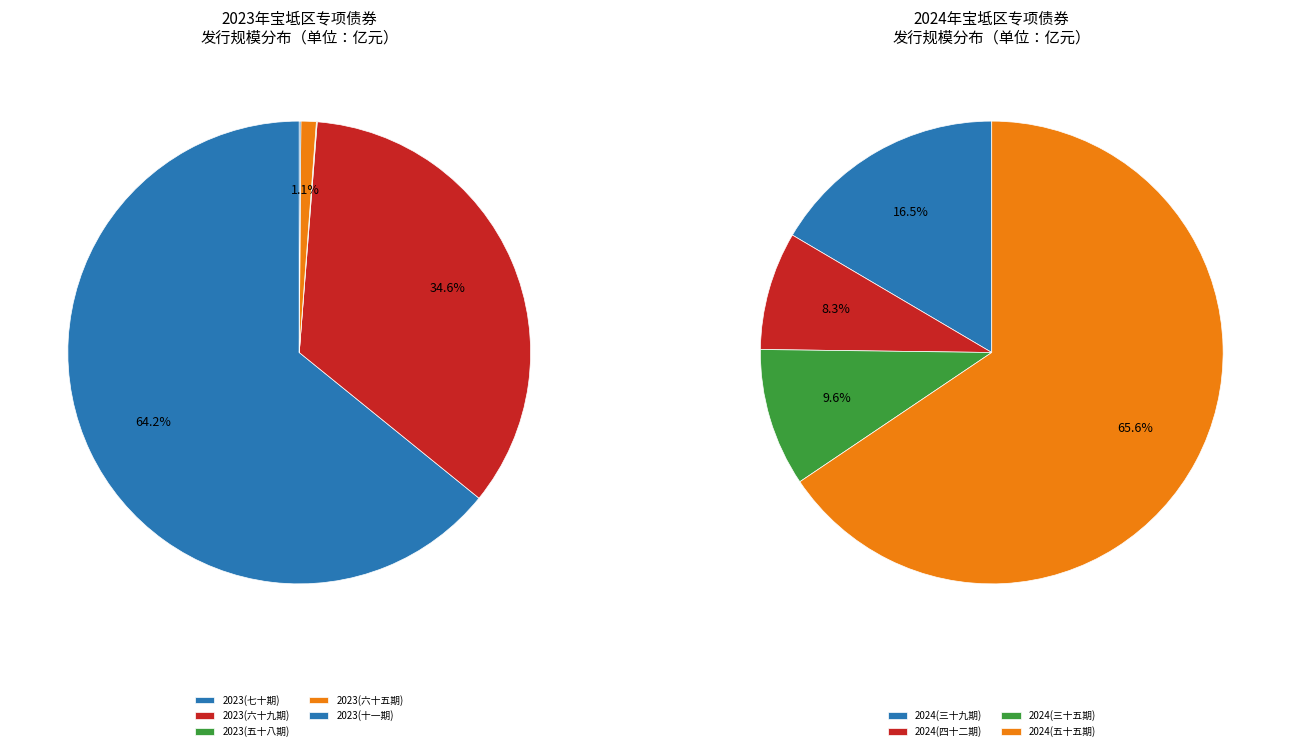

The 2023年天津市政府专项债券（七十期） slice represents 47% of the pie. True or false?

False